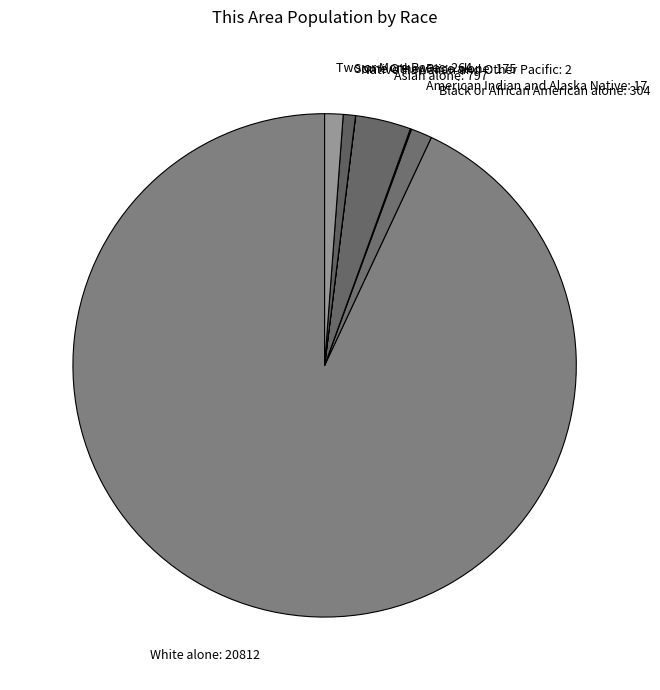

Is there a majority slice in this chart?

Yes